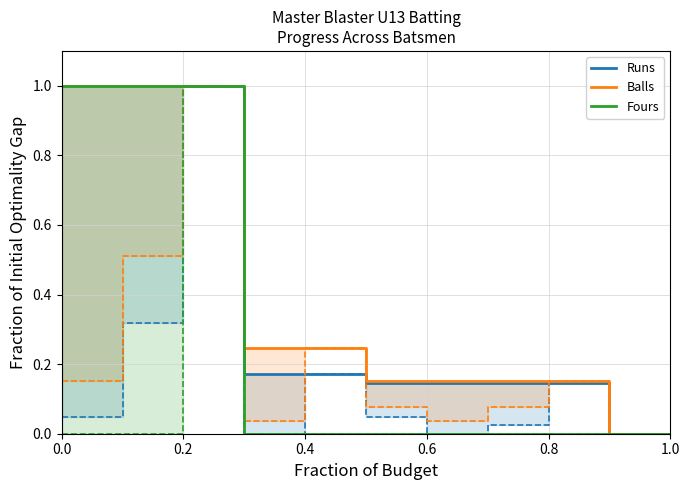

What is the label of the 7th point from the left?

0.6